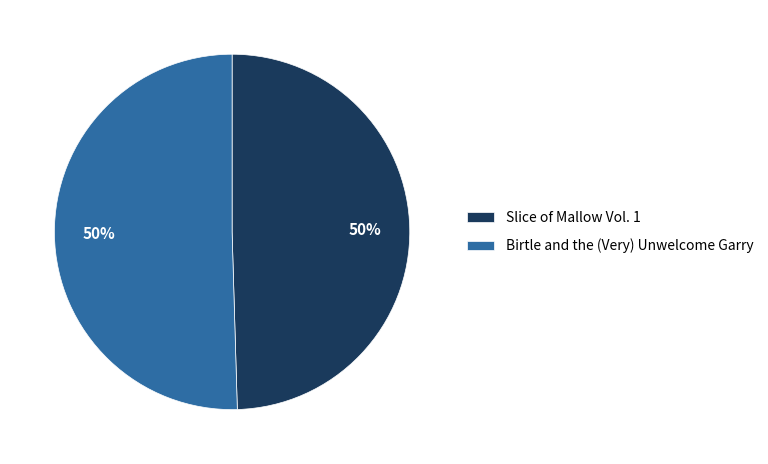

To the nearest percent, what portion does Birtle and the (Very) Unwelcome Garry represent?

50%